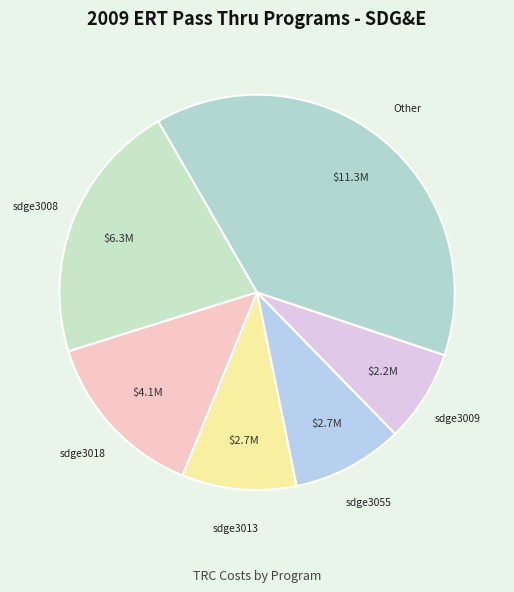

Count the number of slices in the pie.

6